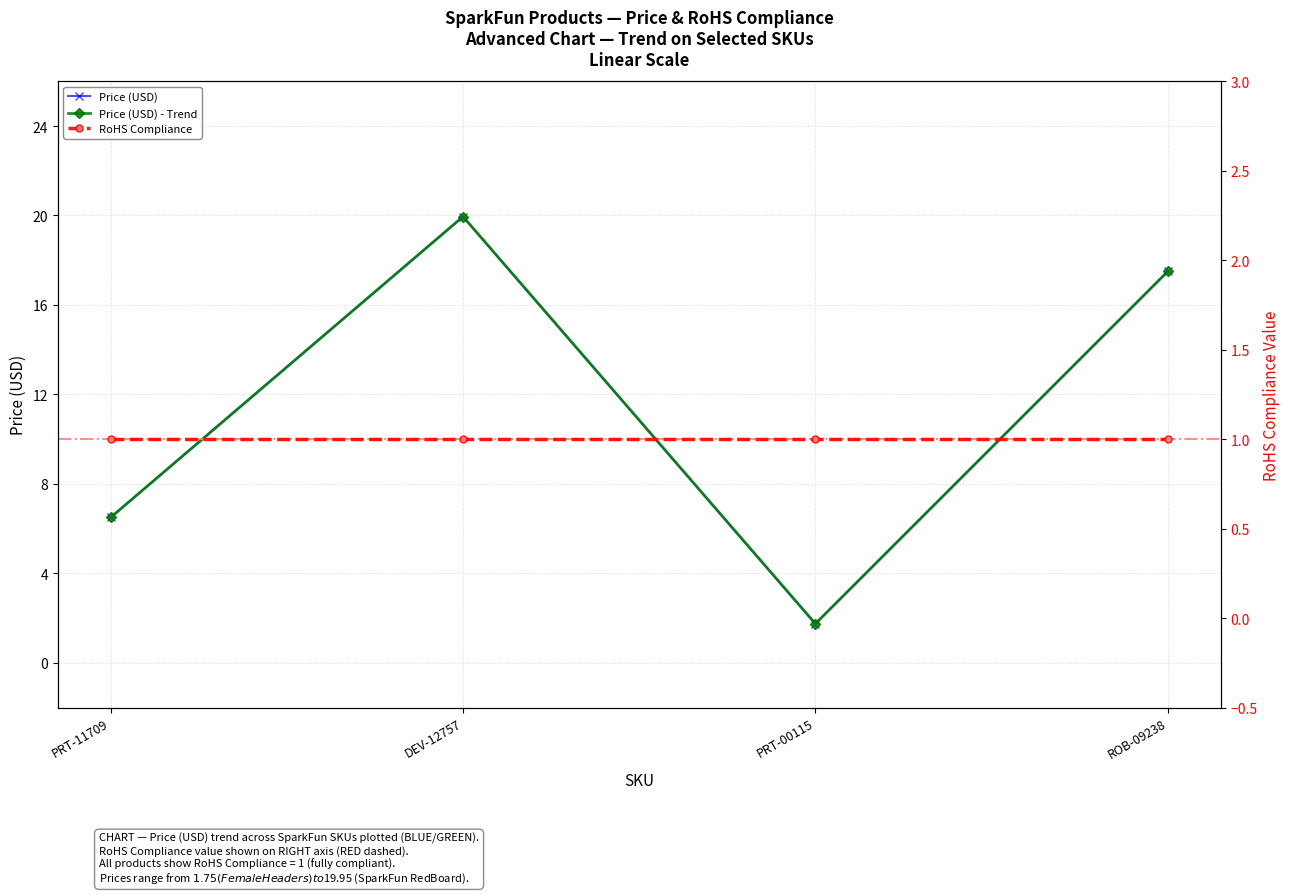

True or false: the data has more than 2 interior local peaks.

False